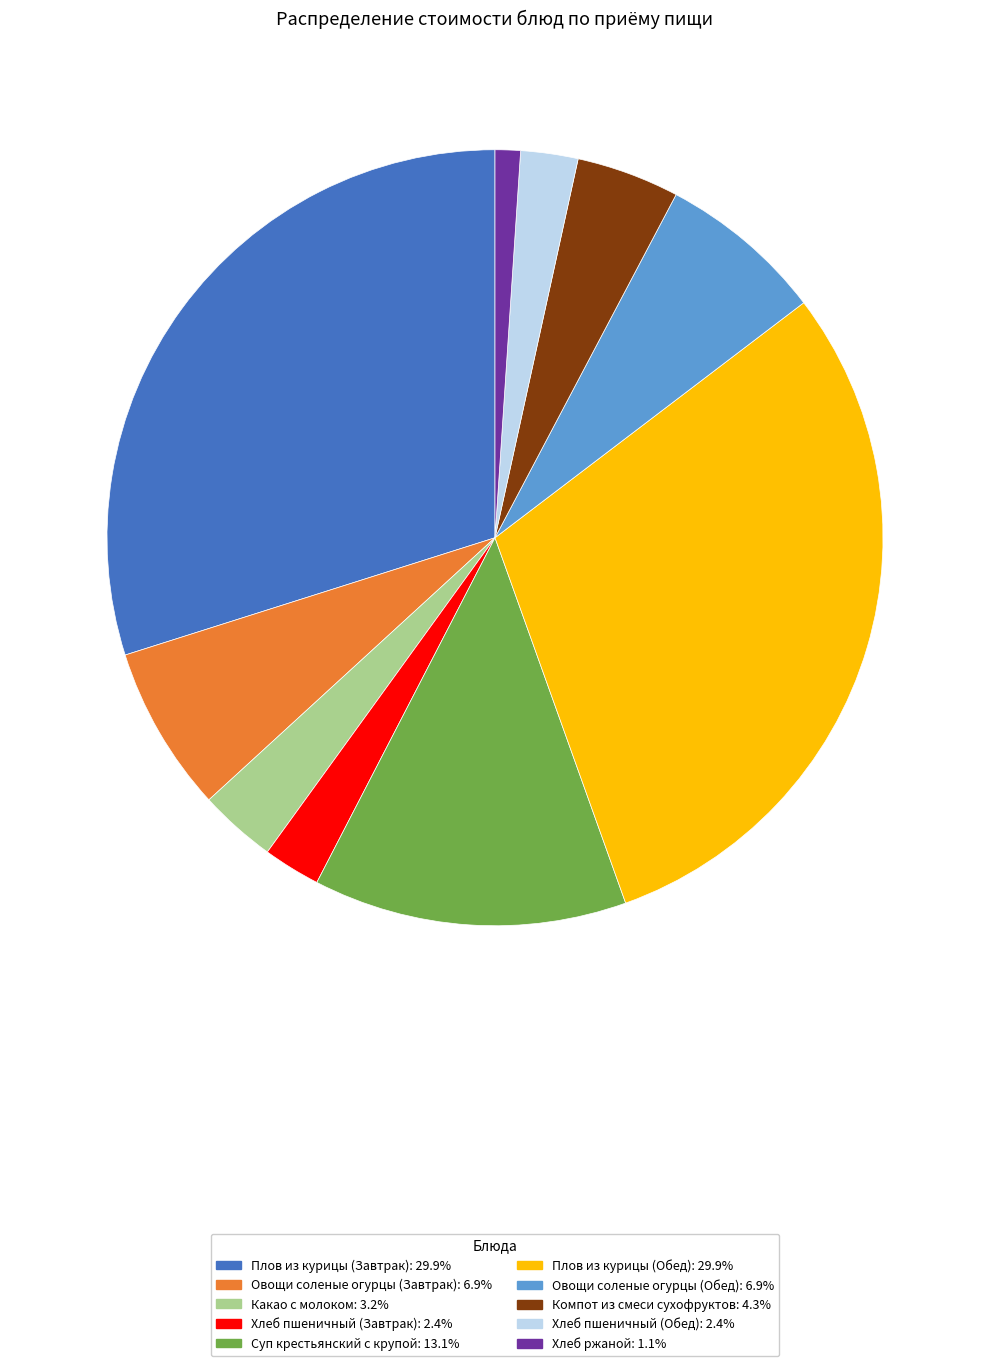

Is Компот из смеси сухофруктов the majority of the pie?

No